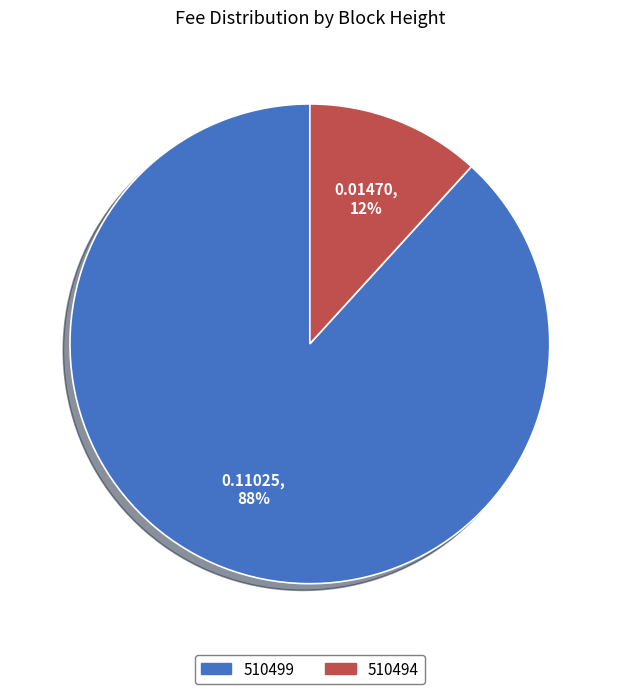

How many slices are in this pie chart?

2